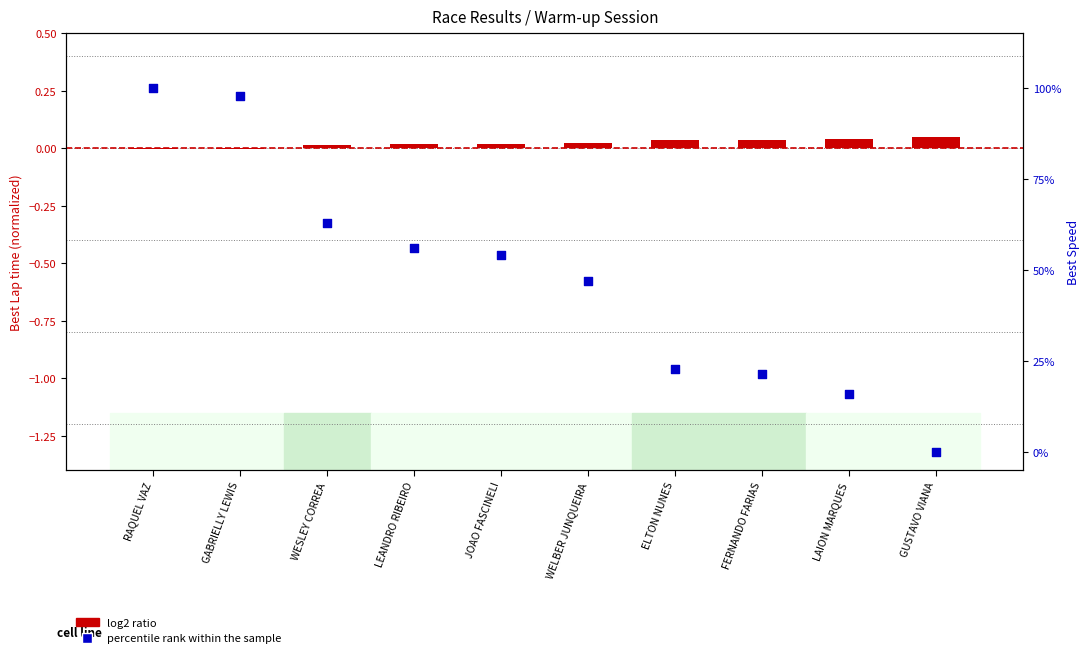

Which series reaches the maximum Y coordinate?

percentile rank within the sample